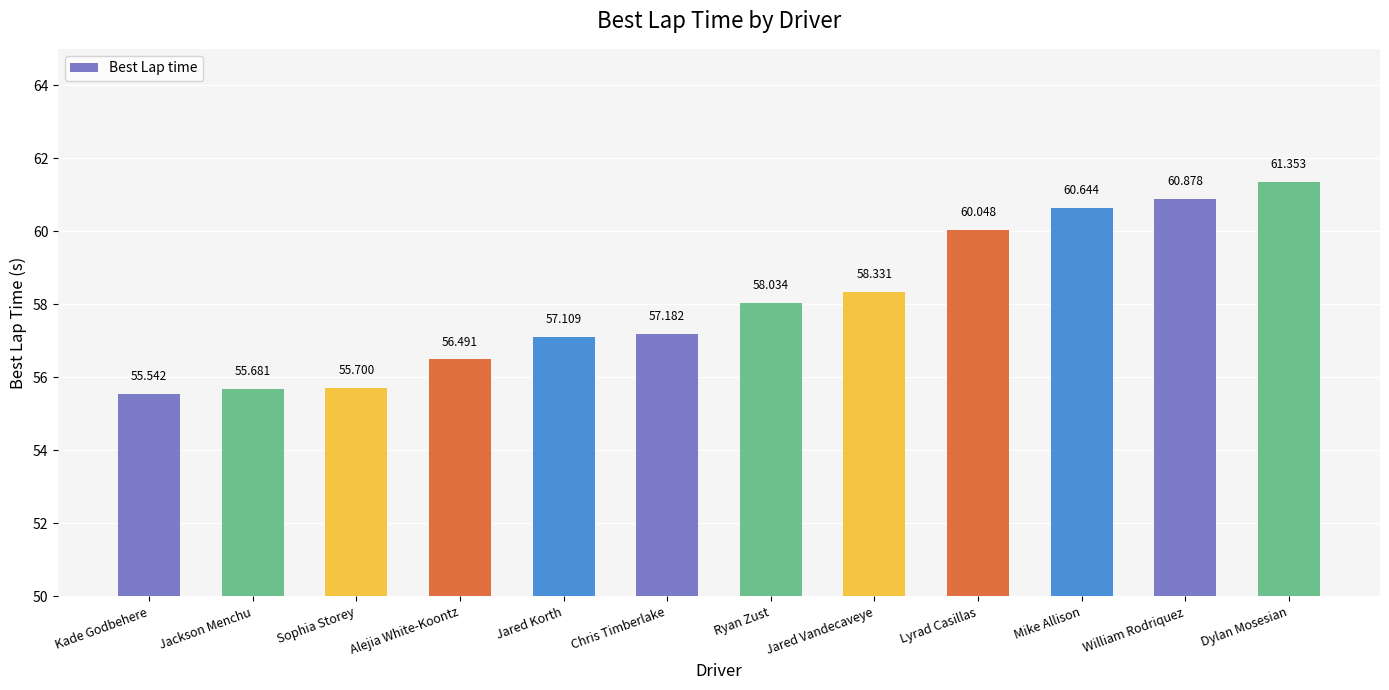

List the labels in order of value, largest first.

Dylan Mosesian, William Rodriquez, Mike Allison, Lyrad Casillas, Jared Vandecaveye, Ryan Zust, Chris Timberlake, Jared Korth, Alejia White-Koontz, Sophia Storey, Jackson Menchu, Kade Godbehere